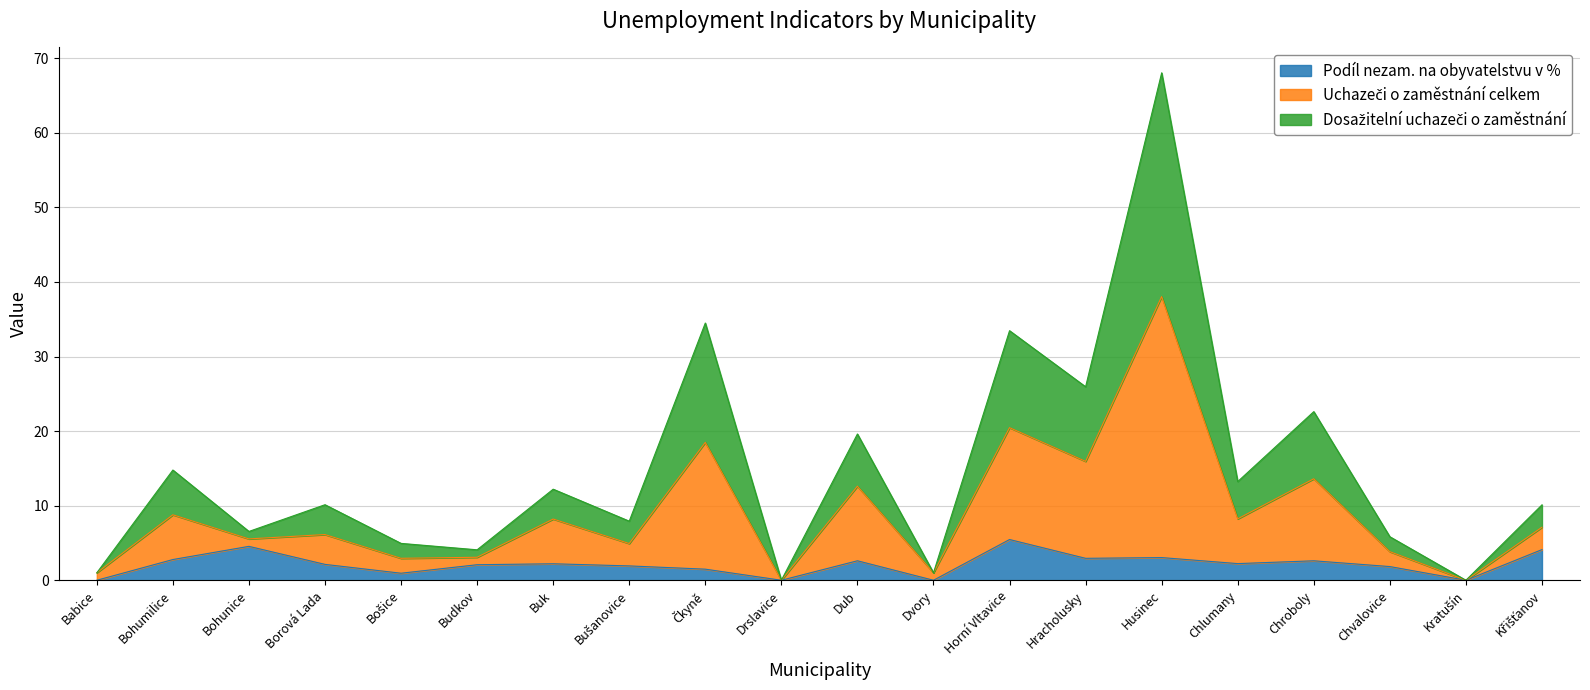

True or false: Dosažitelní uchazeči o zaměstnání has a value of 10.9 at Chlumany.

False